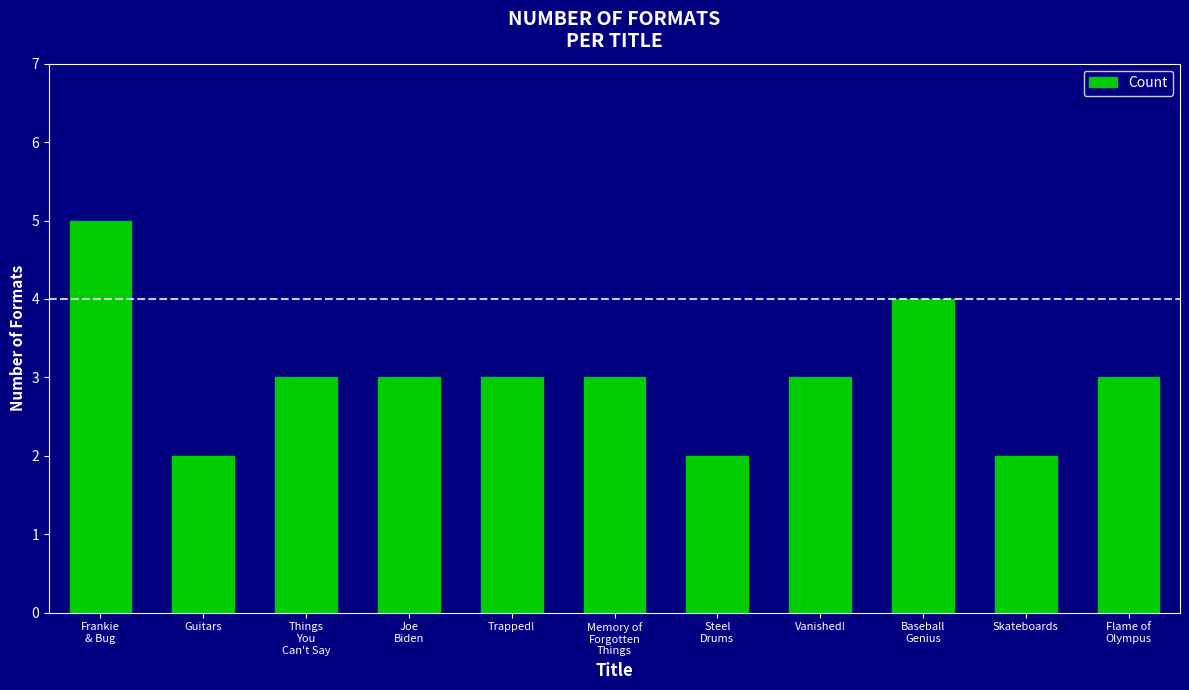

What is the smallest value displayed?

2